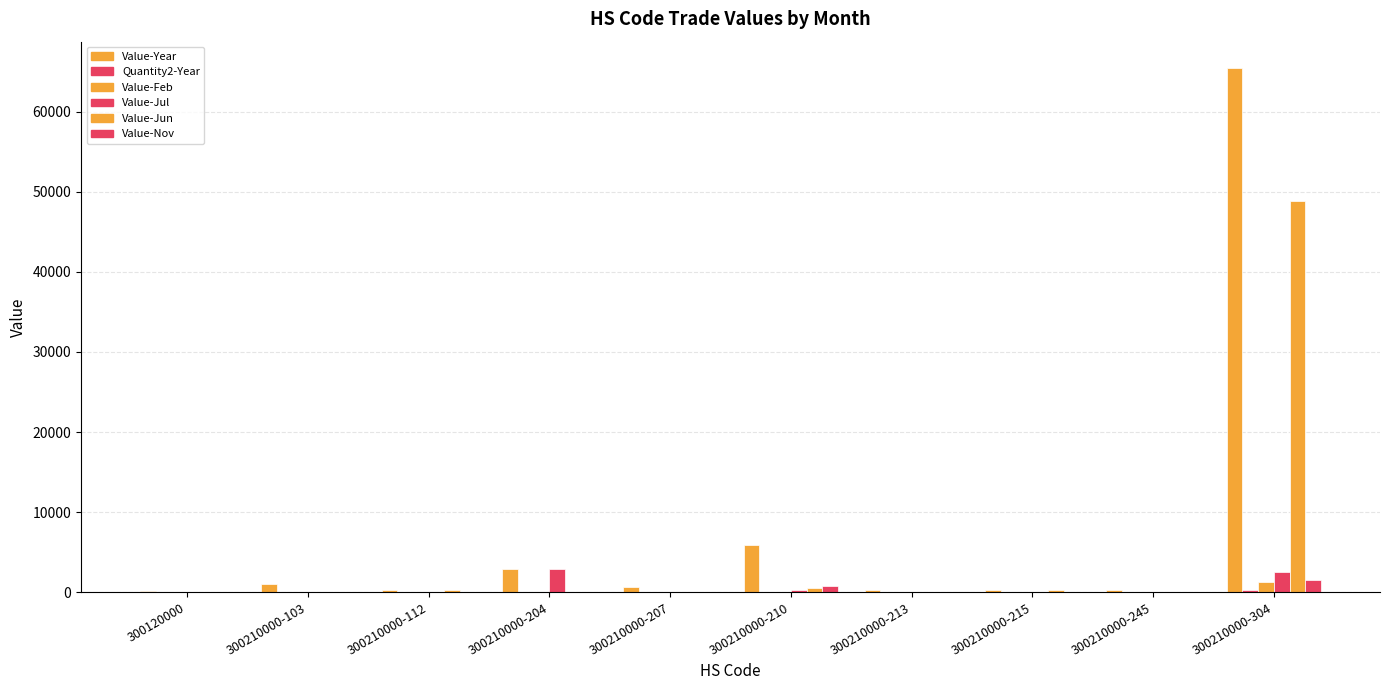

Reading left to right, what are all the values shown in this chart?

Value-Year: 219	1080	234	2948	700	5860	228	246	260	65466
Quantity2-Year: 1	31	1	13	14	61	0	5	1	236
Value-Feb: 0	0	0	0	0	0	0	0	0	1275
Value-Jul: 0	0	0	2948	0	254	0	0	0	2487
Value-Jun: 0	0	234	0	0	509	0	246	0	48890
Value-Nov: 0	0	0	0	0	762	0	0	0	1530